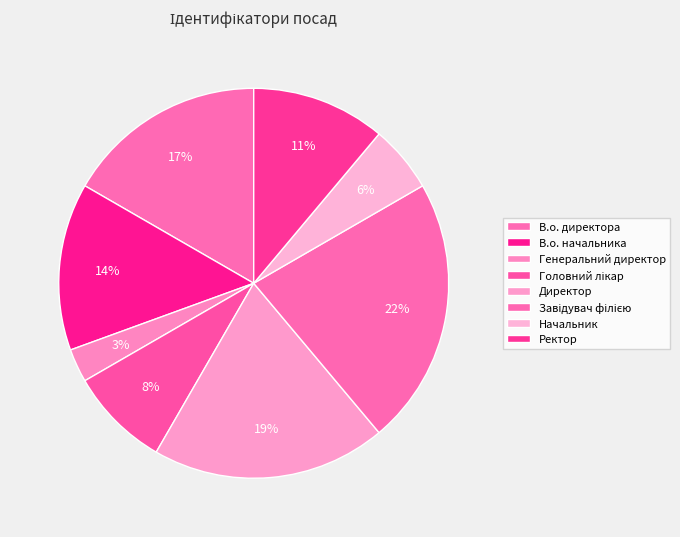

How many segments does this pie chart have?

8